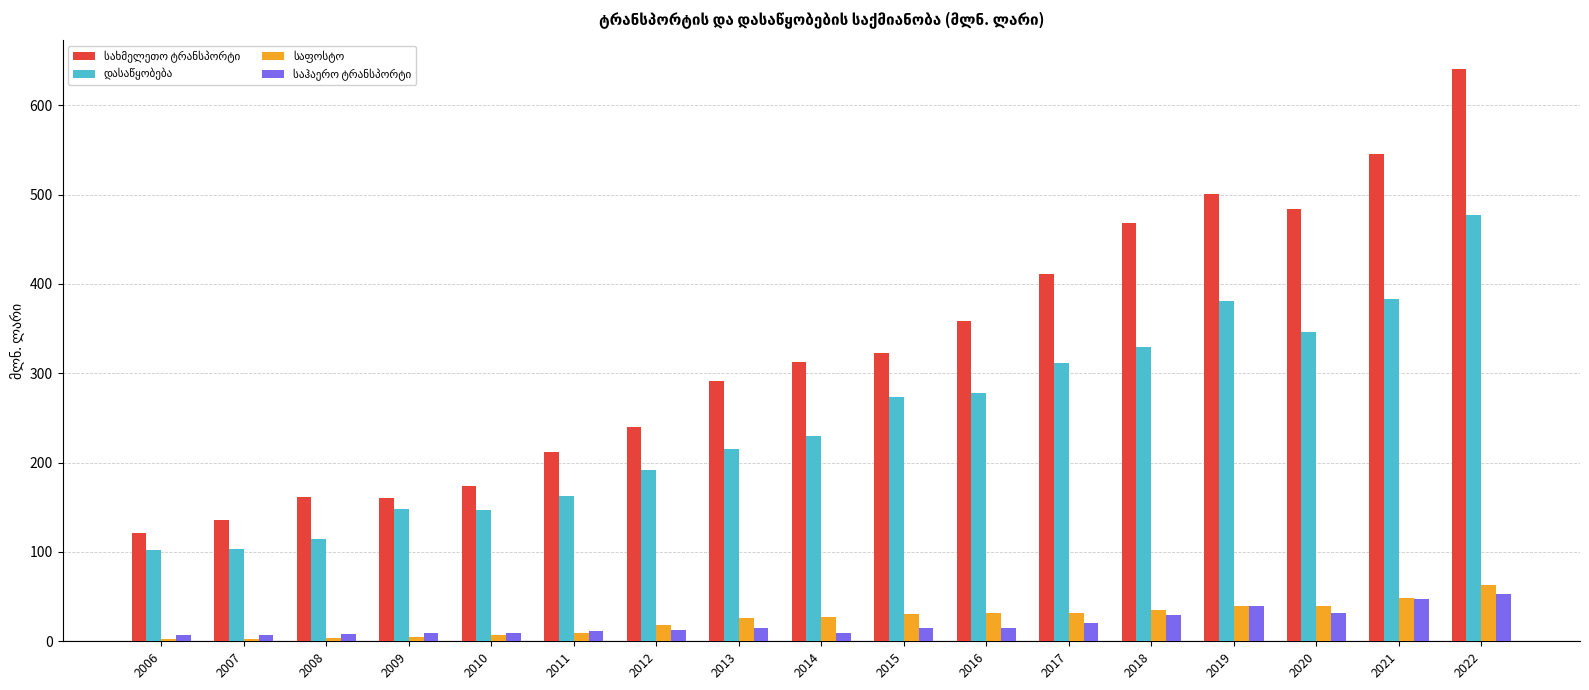

At which category is the sum across all series the highest?

2022